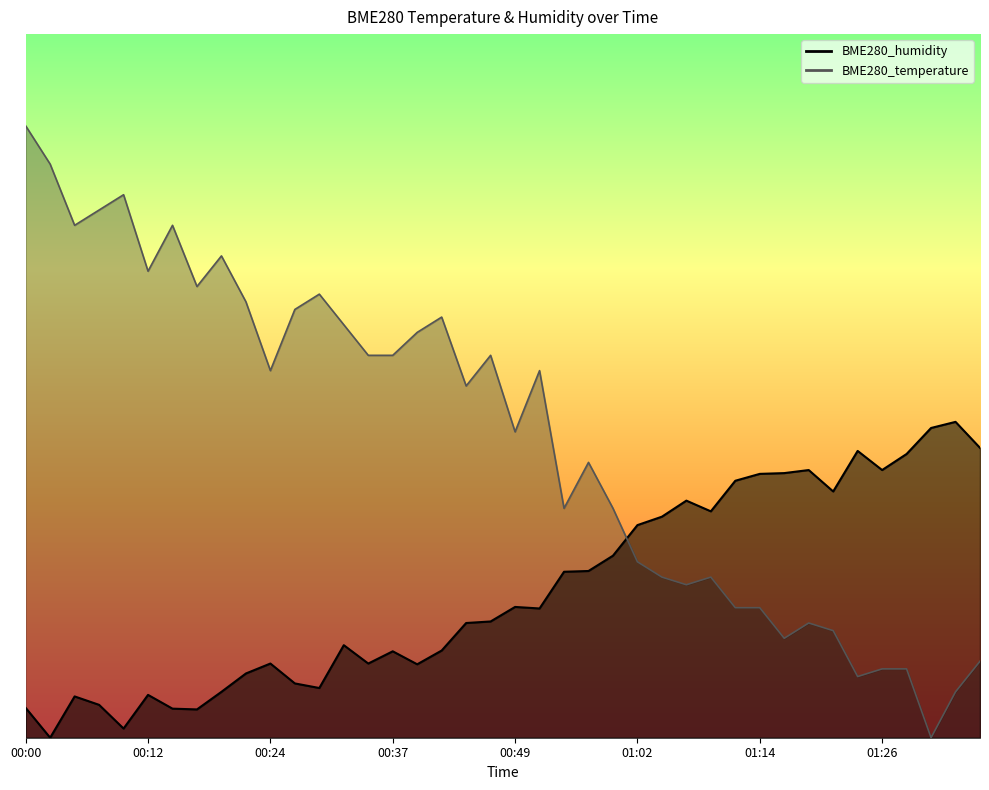

Between which two adjacent categories do BME280_humidity and BME280_temperature first intersect?

00:59 and 01:02